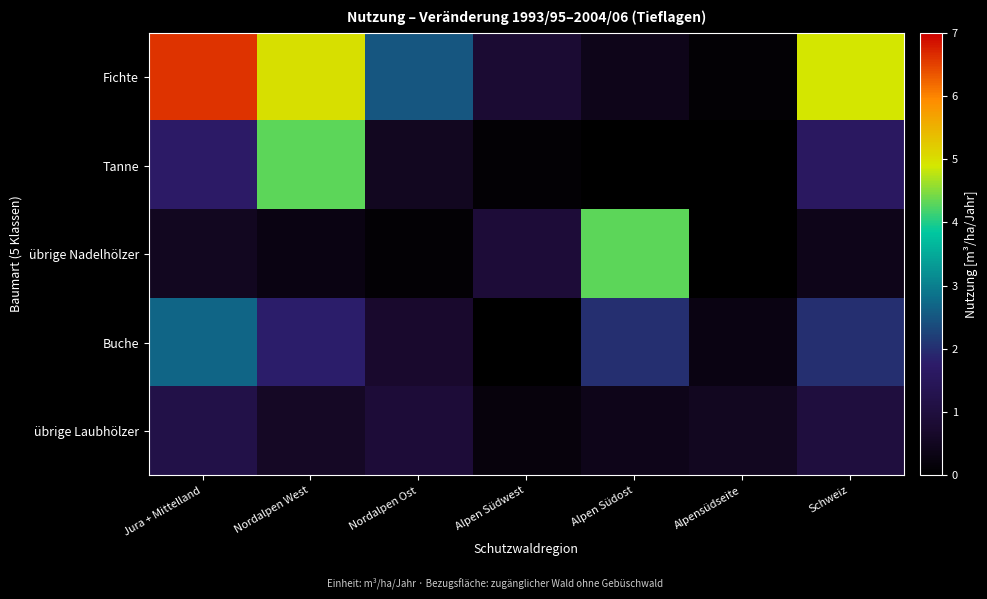

Reading right to left, extract all data points from this chart.

Fichte: Schweiz=4.9	Alpensüdseite=0.1	Alpen Südost=0.4	Alpen Südwest=0.8	Nordalpen Ost=2.5	Nordalpen West=5.0	Jura + Mittelland=6.6
Tanne: Schweiz=1.6	Alpensüdseite=0.0	Alpen Südost=0.0	Alpen Südwest=0.1	Nordalpen Ost=0.5	Nordalpen West=4.3	Jura + Mittelland=1.7
übrige Nadelhölzer: Schweiz=0.4	Alpensüdseite=0.0	Alpen Südost=4.3	Alpen Südwest=0.9	Nordalpen Ost=0.1	Nordalpen West=0.3	Jura + Mittelland=0.5
Buche: Schweiz=2.0	Alpensüdseite=0.3	Alpen Südost=2.0	Alpen Südwest=0.0	Nordalpen Ost=0.7	Nordalpen West=1.8	Jura + Mittelland=2.7
übrige Laubhölzer: Schweiz=1.0	Alpensüdseite=0.5	Alpen Südost=0.4	Alpen Südwest=0.2	Nordalpen Ost=0.9	Nordalpen West=0.6	Jura + Mittelland=1.2